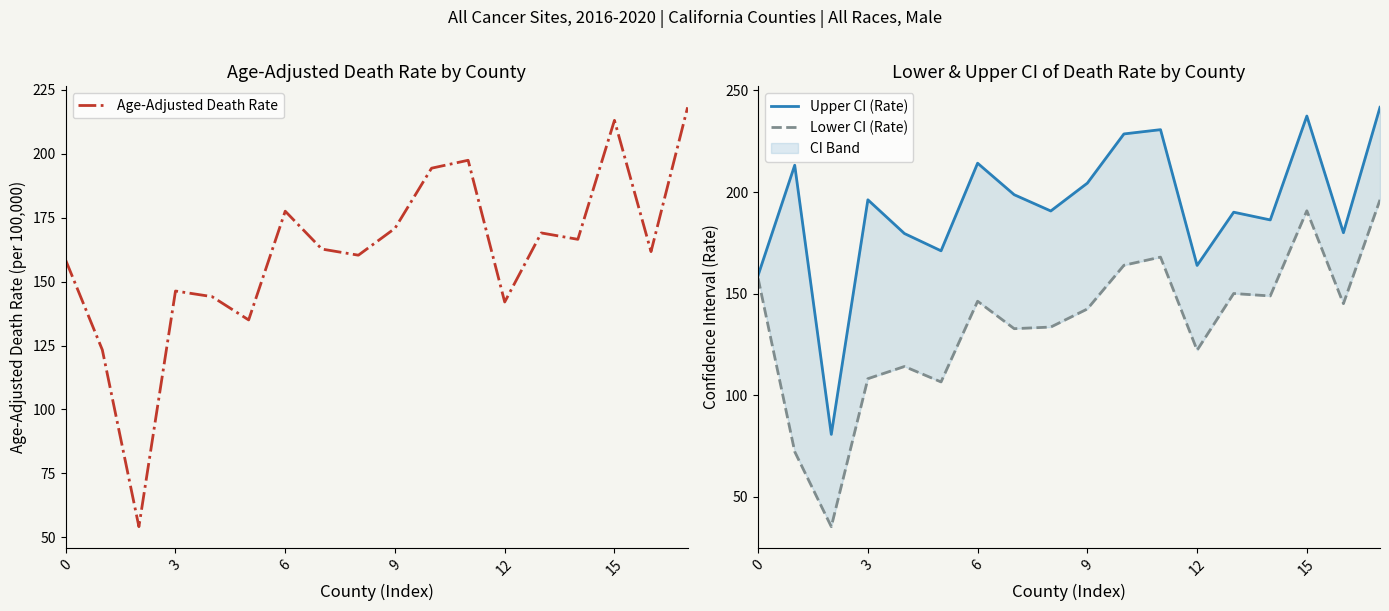

True or false: Age-Adjusted Death Rate has a value of 166.5 at 14.

True